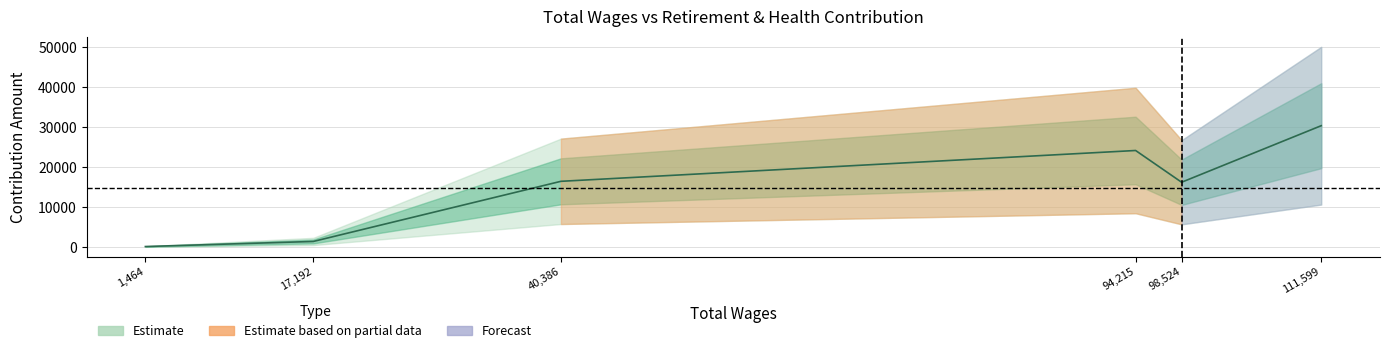

What is the value of the 4th point from the left?

24187